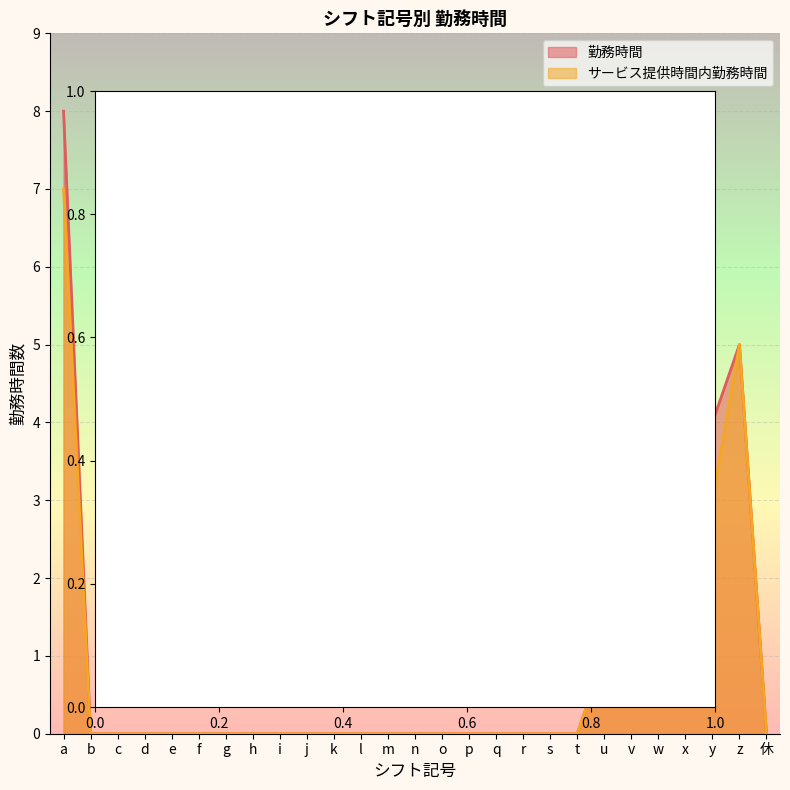

True or false: サービス提供時間内勤務時間 and 勤務時間 cross at least once.

False